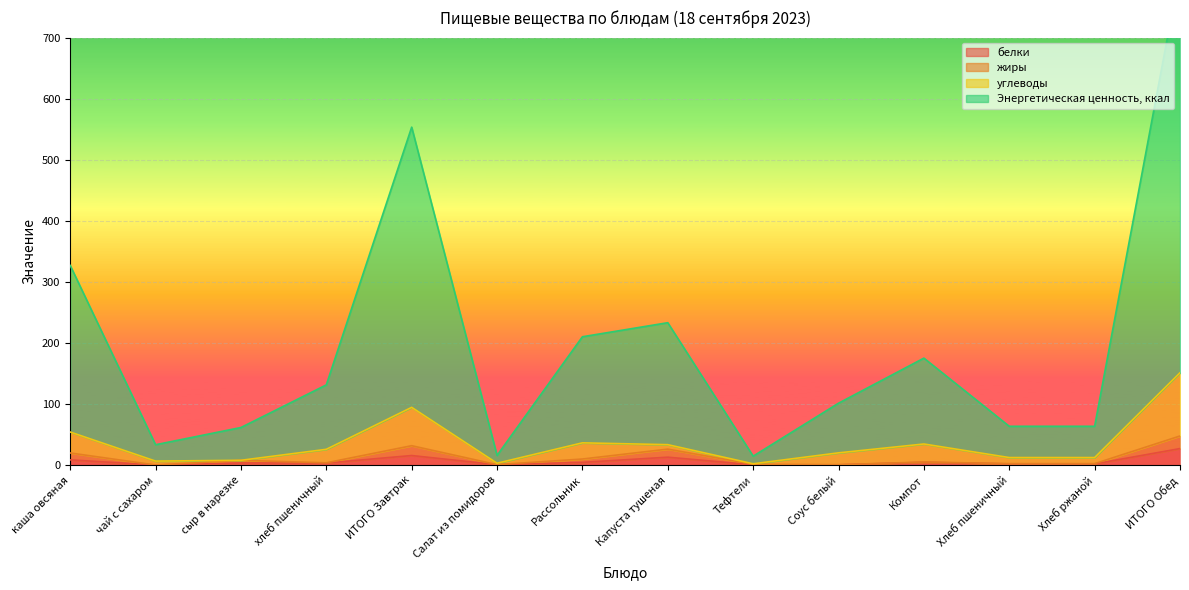

Which category has the lowest value across all series?

чай с сахаром